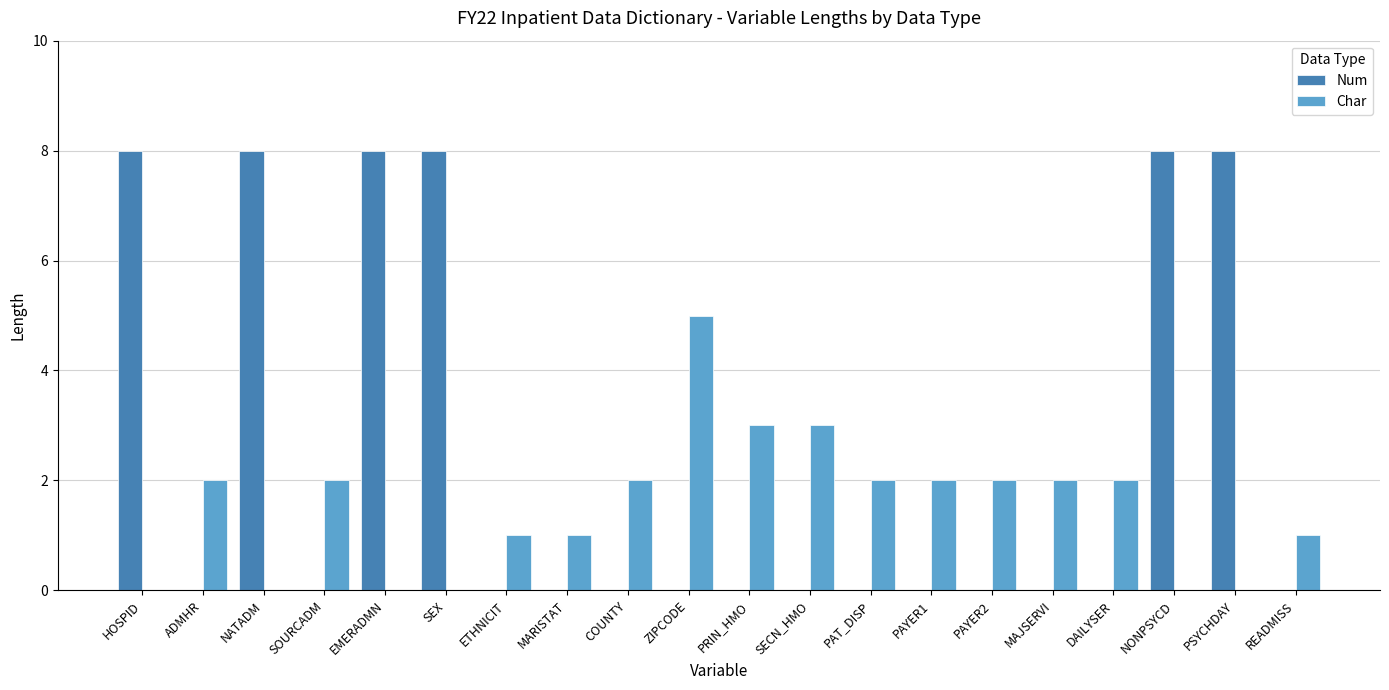

True or false: Char has a value of 3 at PAYER1.

False